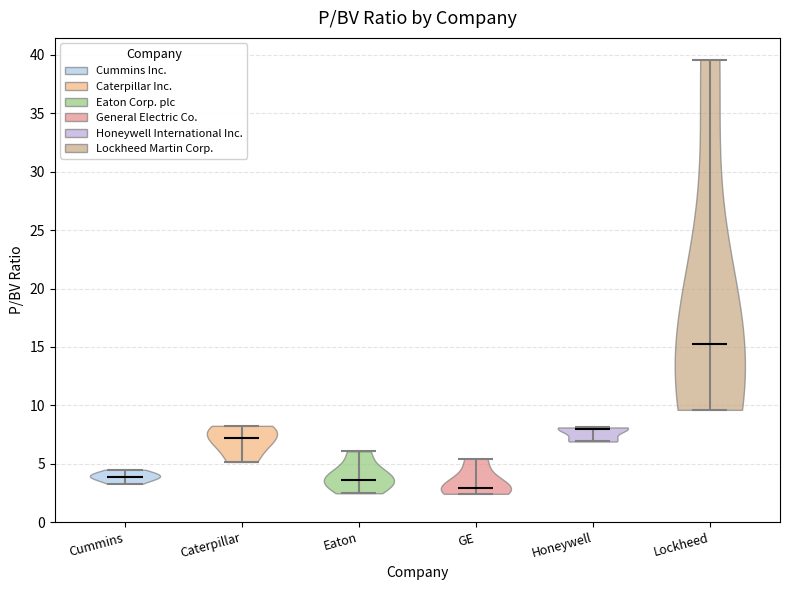

Which violin has the lowest median line?

GE